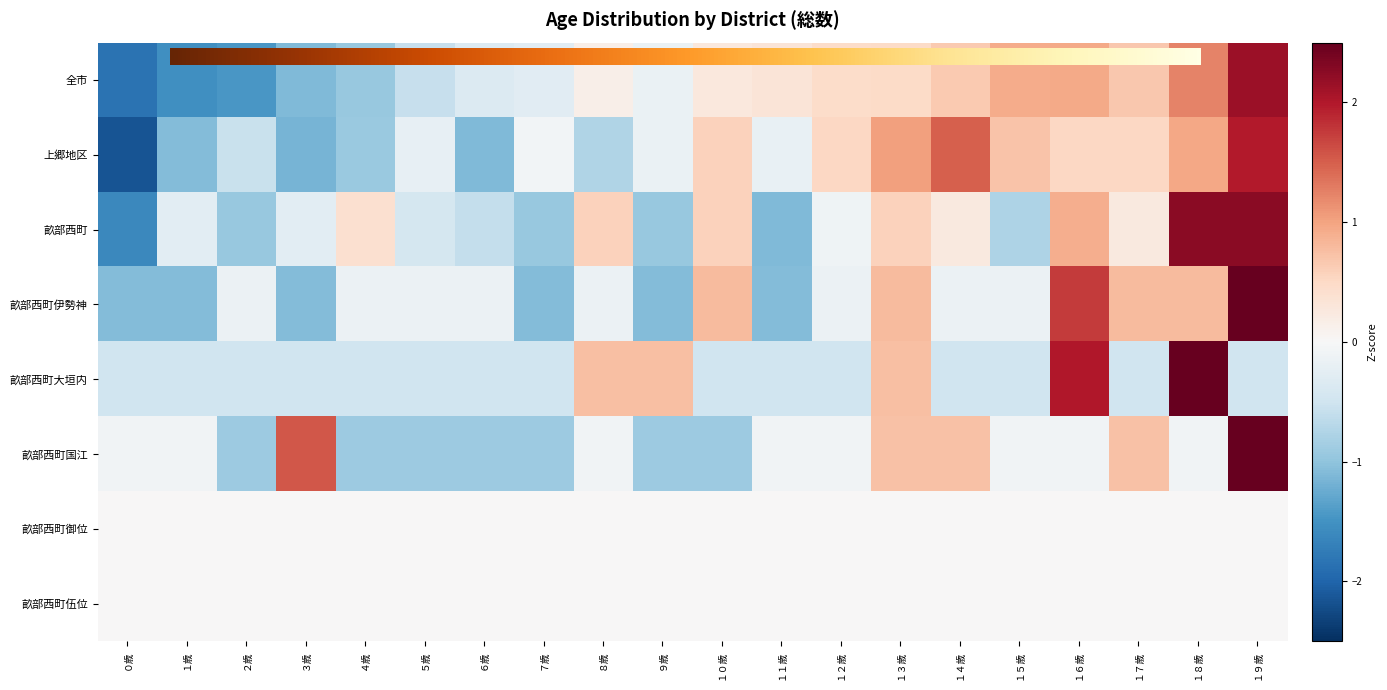

Is it true that 畝部西町国江 equals -0.9 at １０歳?

True